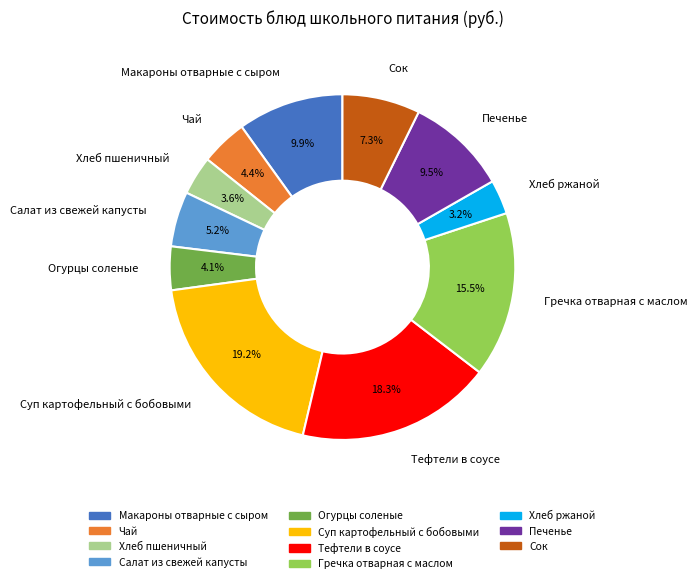

How many segments does this pie chart have?

11